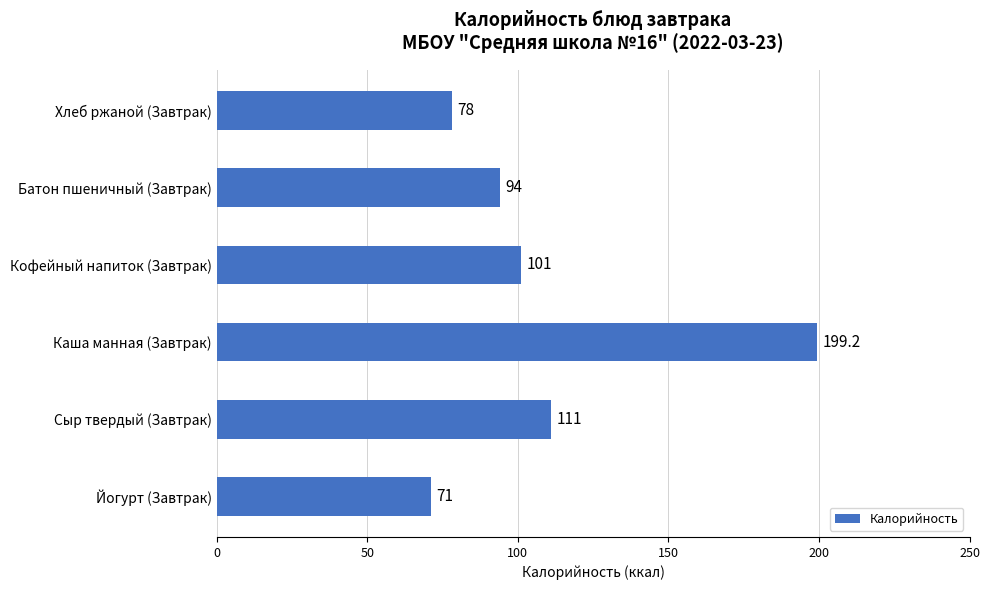

What is the smallest value displayed?

71.0